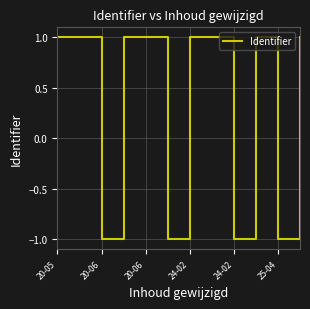

What is the maximum value shown in the chart?

1.0